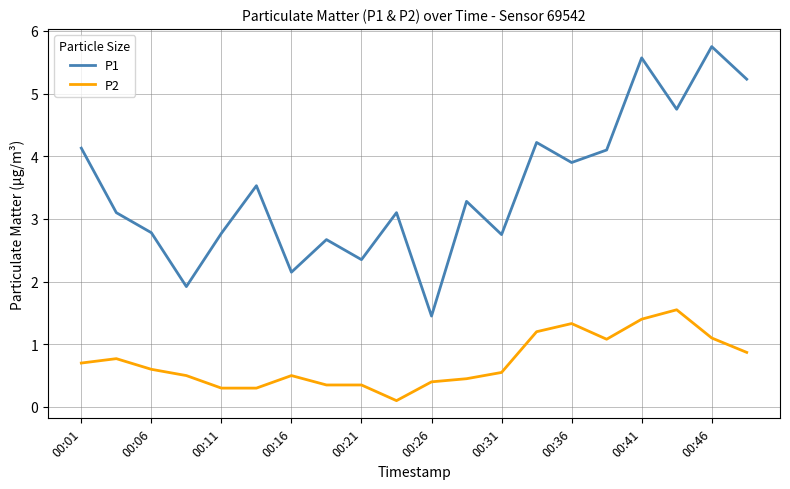

List the series in order of their peak value, highest first.

P1, P2